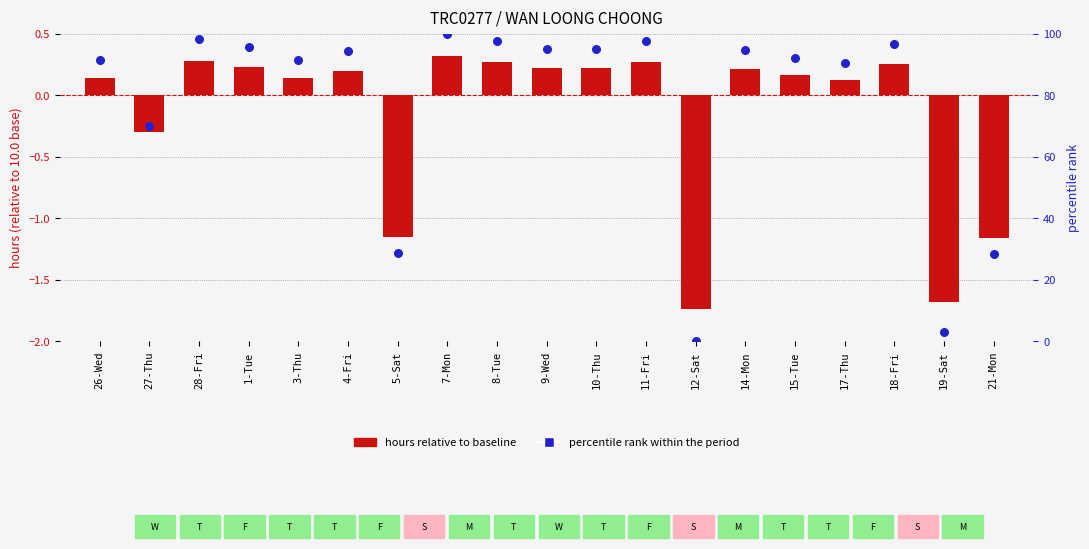

Which series has the largest total across all categories?

percentile rank within the period